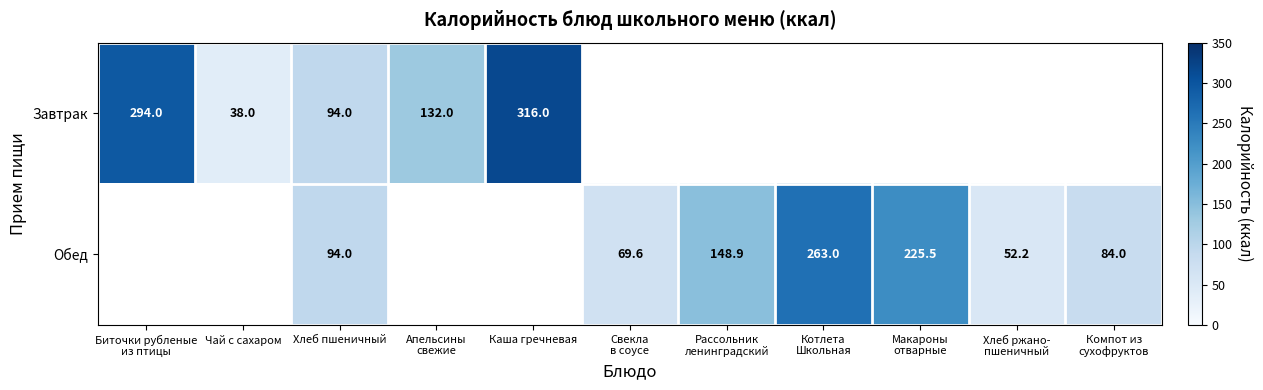

Is it true that Обед equals 94.0 at Хлеб пшеничный?

True